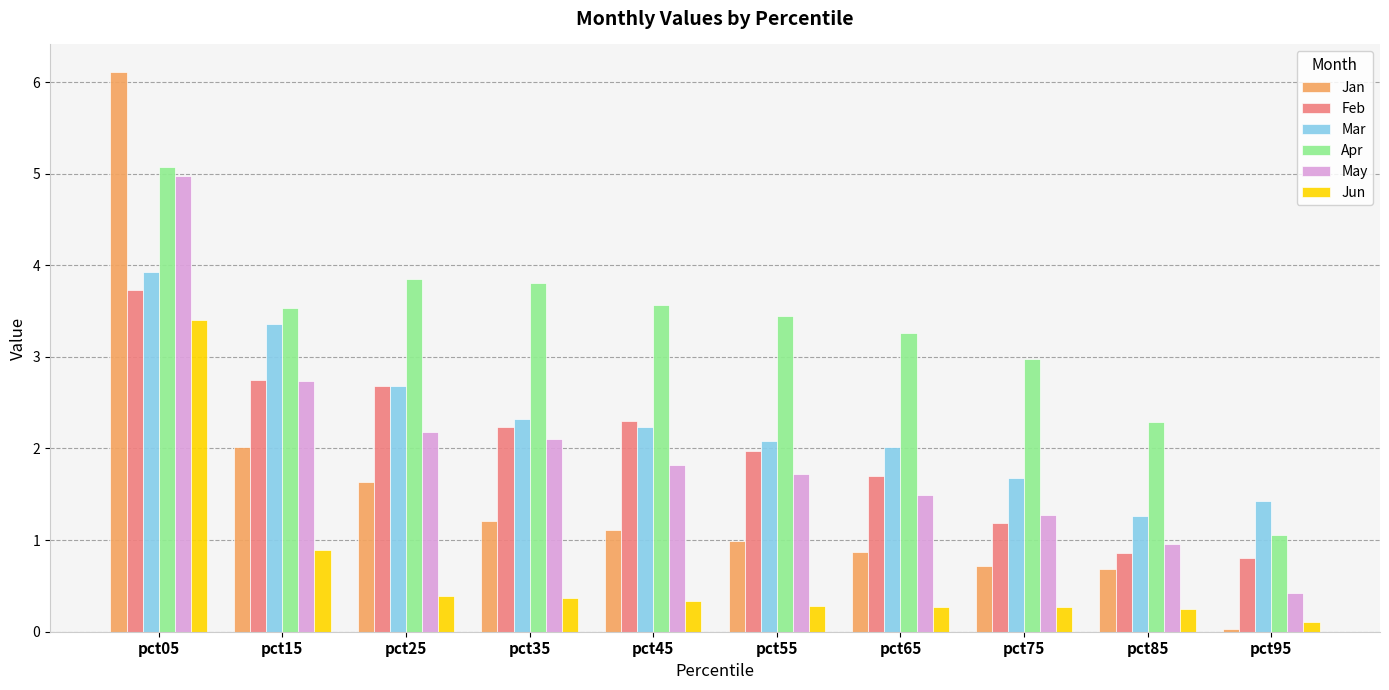

Are the bars grouped side by side (vs. stacked)?

Yes